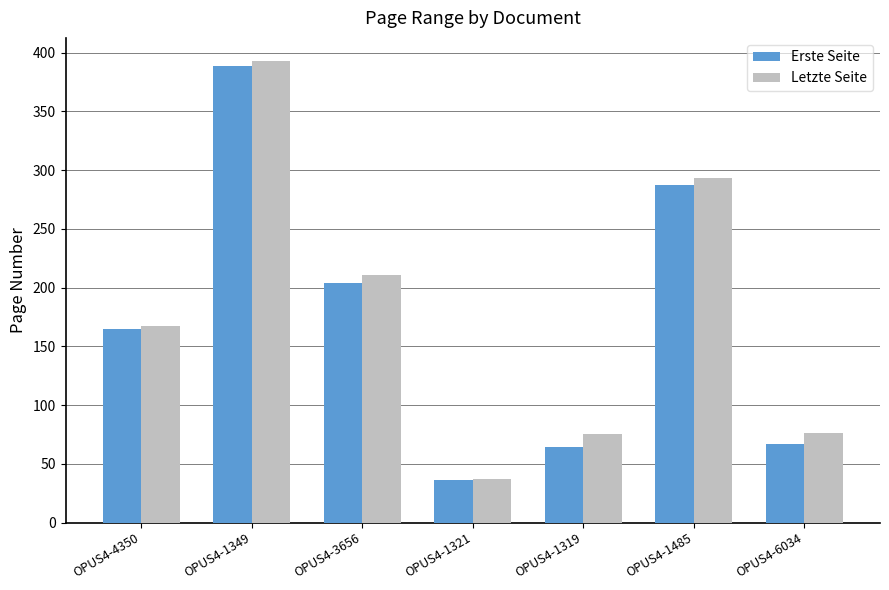

At which label does Erste Seite reach its minimum?

OPUS4-1321